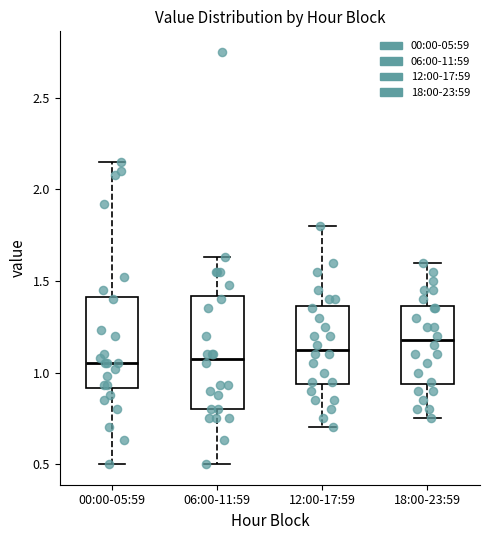

Reading left to right, transcribe this box plot: for each box, give where its median line is, the range the box spans, and where its two whiskers end, as read against the y-axis. The values are not printed on the chart, so give them approximately, as read against the axis.

00:00-05:59: median 1.05, box 0.90 to 1.40, whiskers 0.50 to 2.15
06:00-11:59: median 1.10, box 0.80 to 1.40, whiskers 0.50 to 1.65
12:00-17:59: median 1.15, box 0.95 to 1.35, whiskers 0.70 to 1.80
18:00-23:59: median 1.20, box 0.95 to 1.35, whiskers 0.75 to 1.60